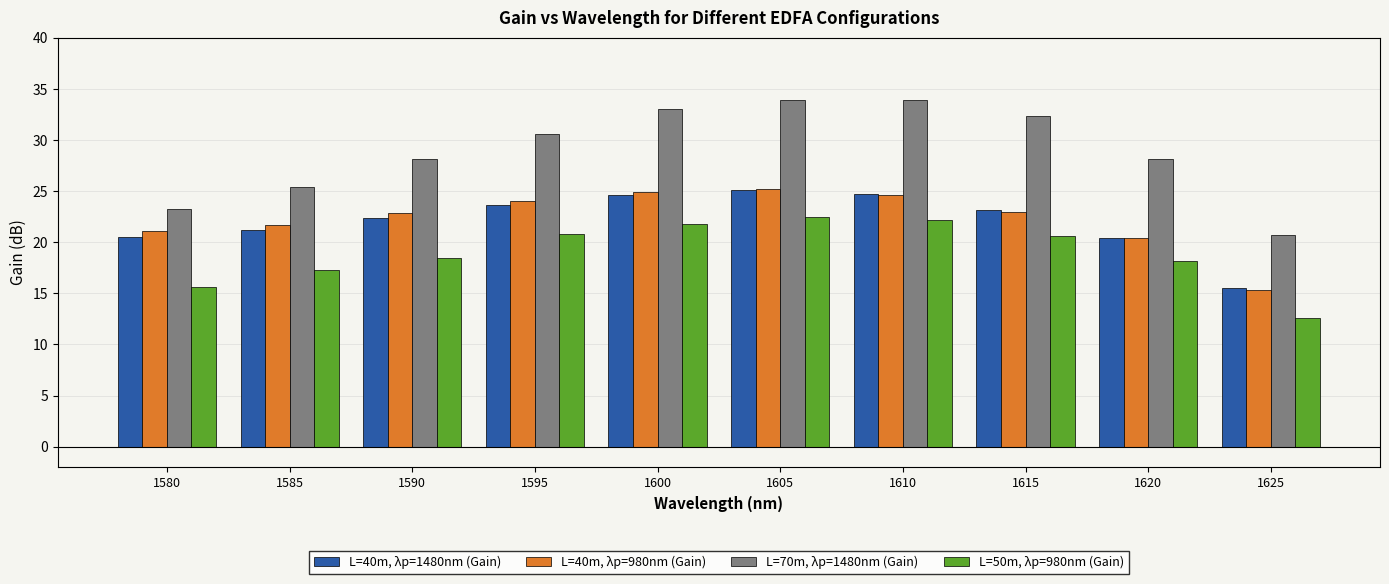

At 1625, list the series in order from largest to smallest.

L=70m, λp=1480nm (Gain), L=40m, λp=1480nm (Gain), L=40m, λp=980nm (Gain), L=50m, λp=980nm (Gain)